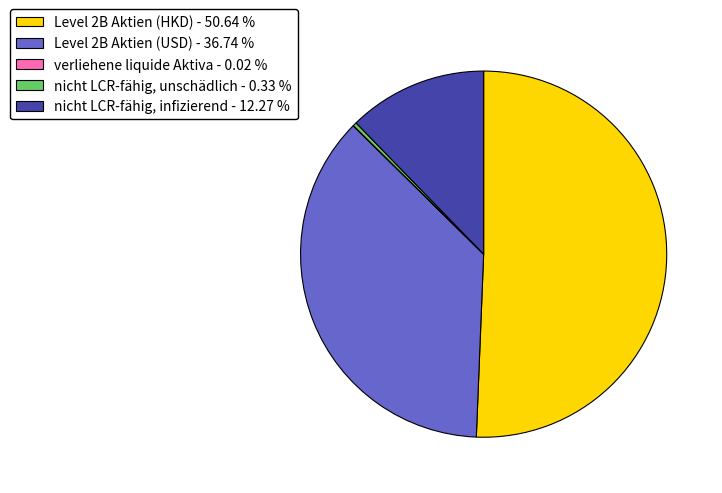

True or false: Level 2B Aktien (HKD) accounts for 64% of the total.

False